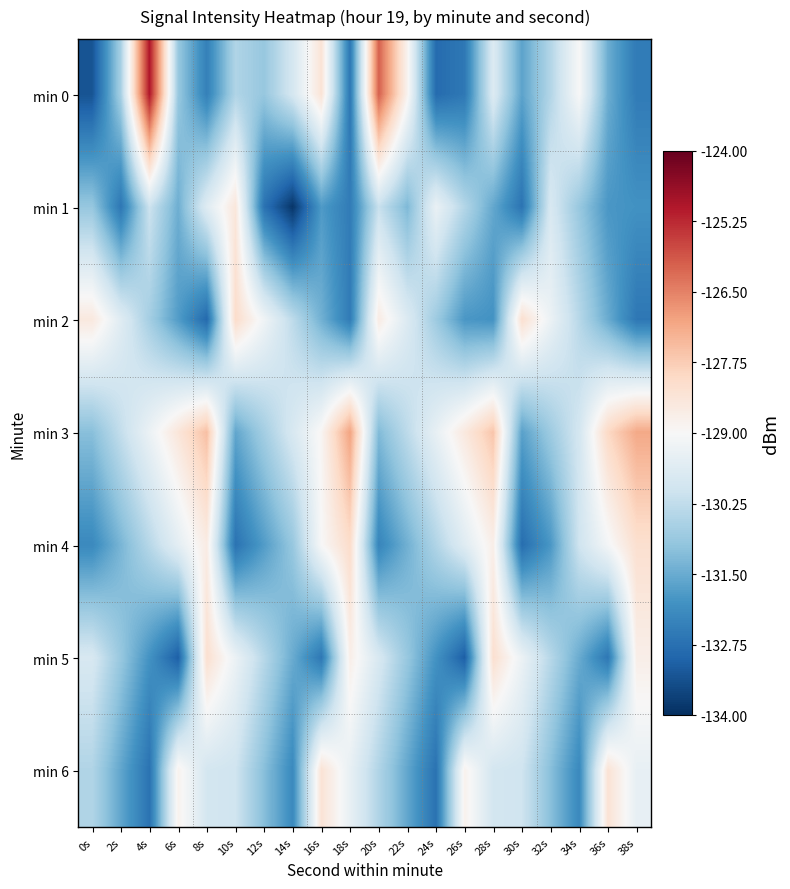

At 2s, list the series in order from largest to smallest.

min 2, min 3, min 0, min 5, min 4, min 6, min 1